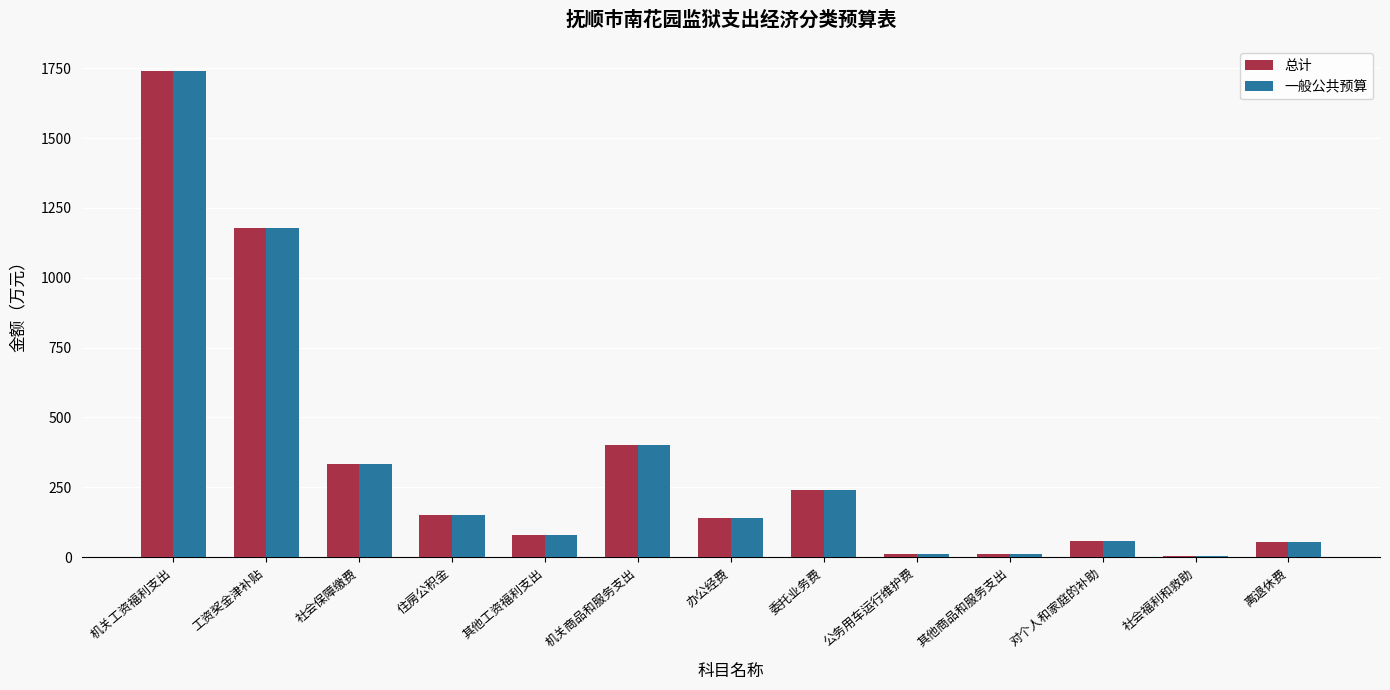

How many groups of bars are there?

13